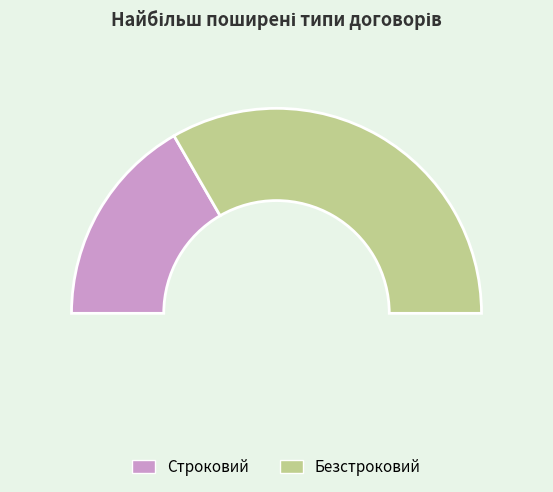

Does Безстроковий represent more than half of the total?

Yes